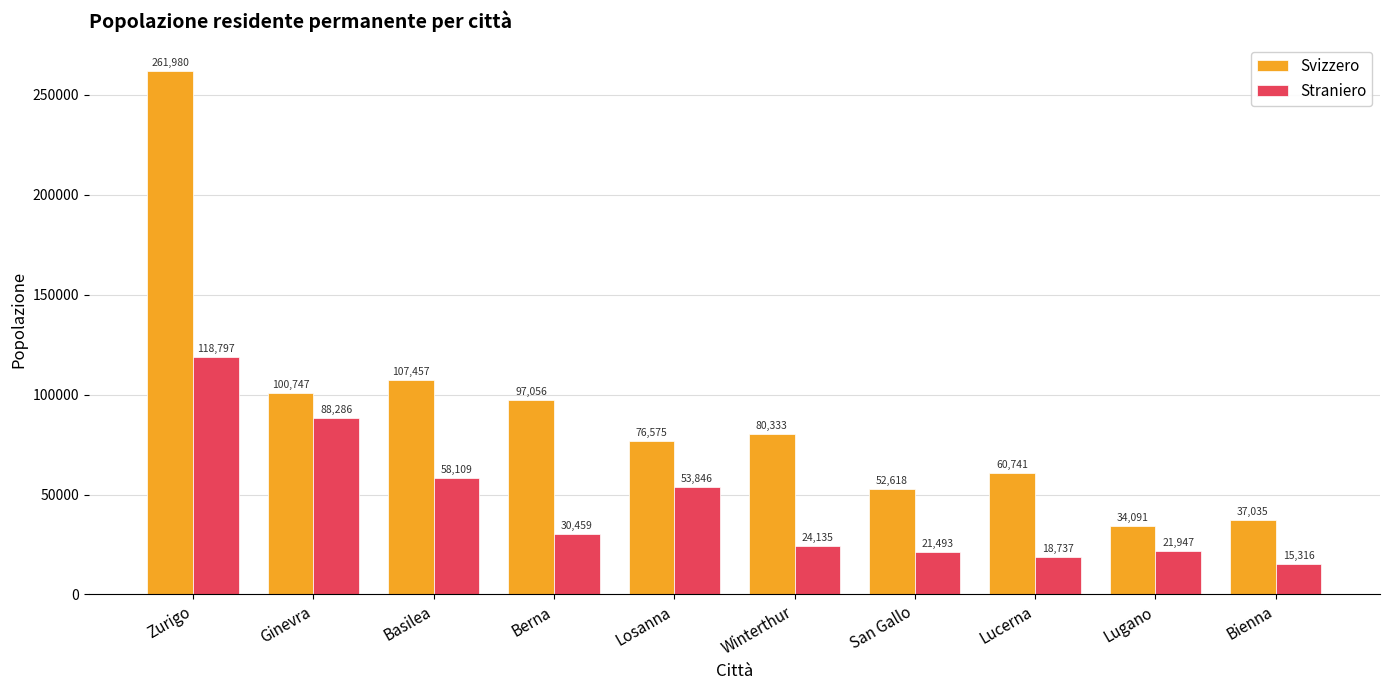

True or false: Straniero has a value of 21947 at Lugano.

True